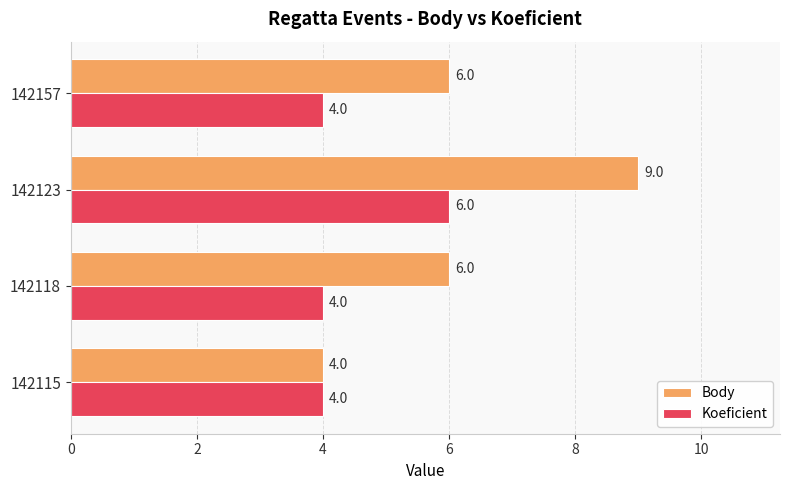

The value of Koeficient at 142123 is 8. True or false?

False